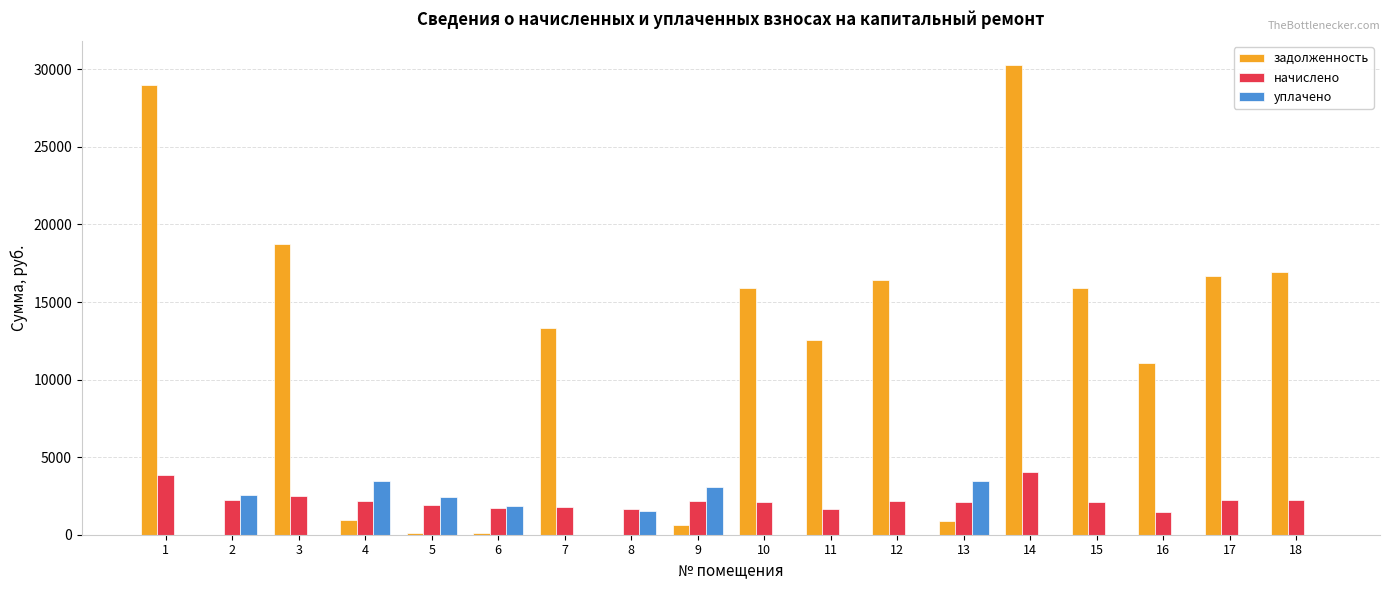

How many groups of bars are there?

18